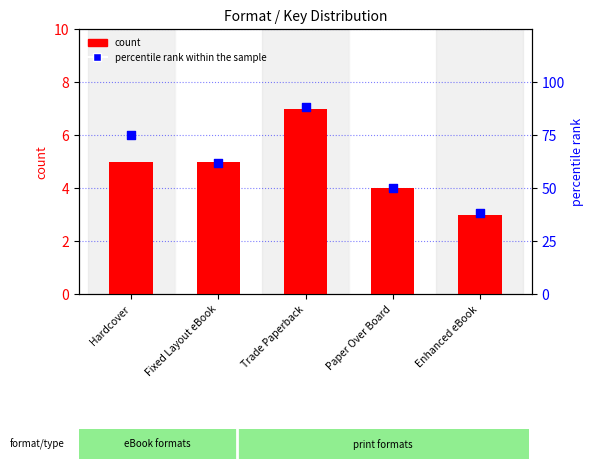

Which series has the widest spread of Y values?

percentile rank within the sample